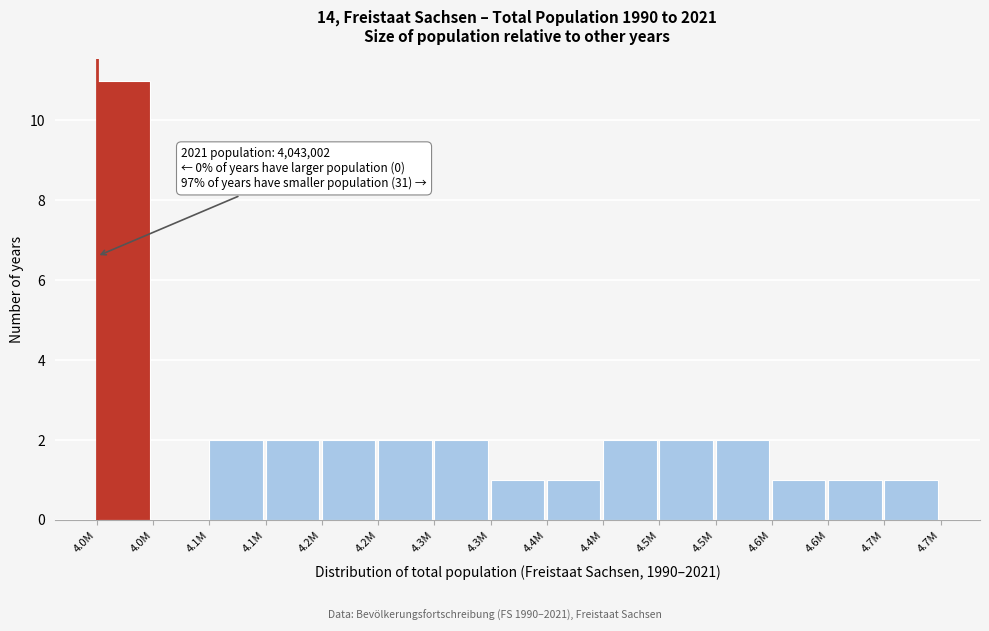

How many values are above zero?

14